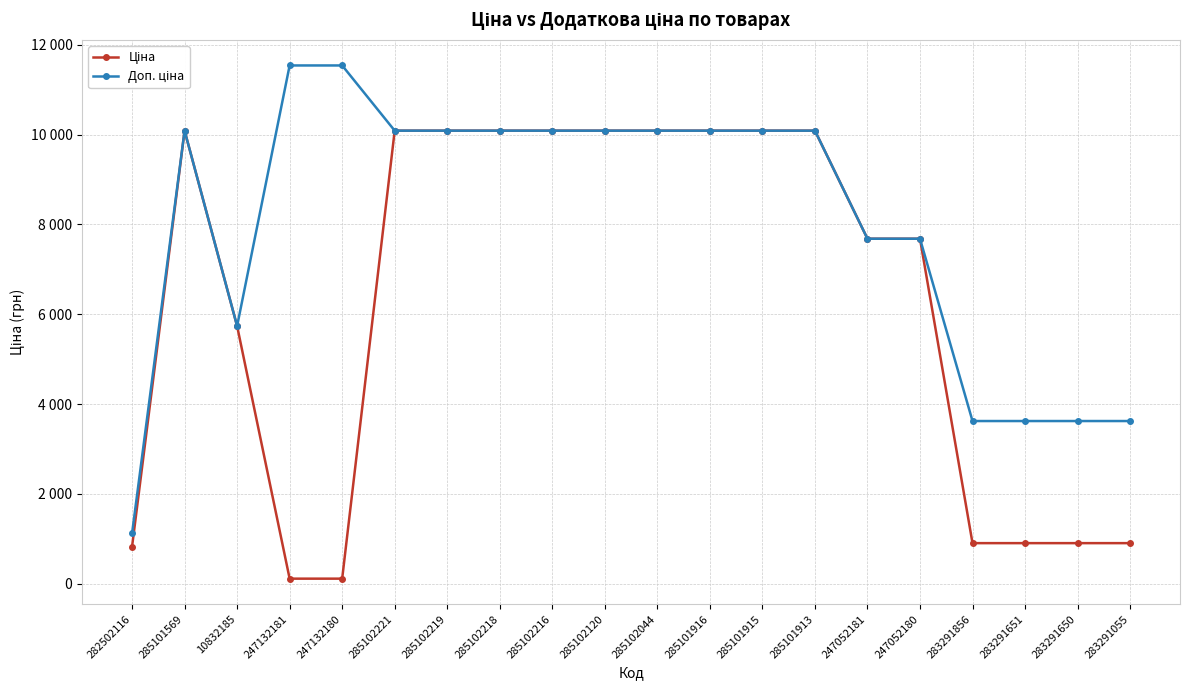

What is the value of the Доп. ціна point at the 2nd from the left?

10085.8